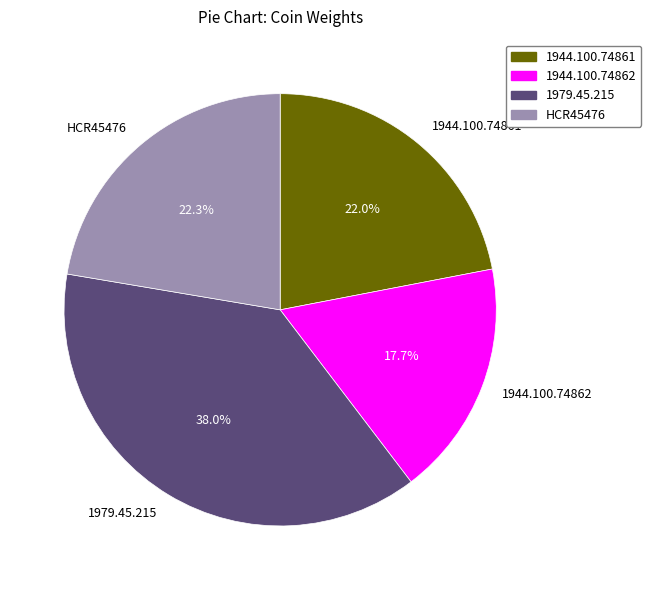

How many slices are in this pie chart?

4